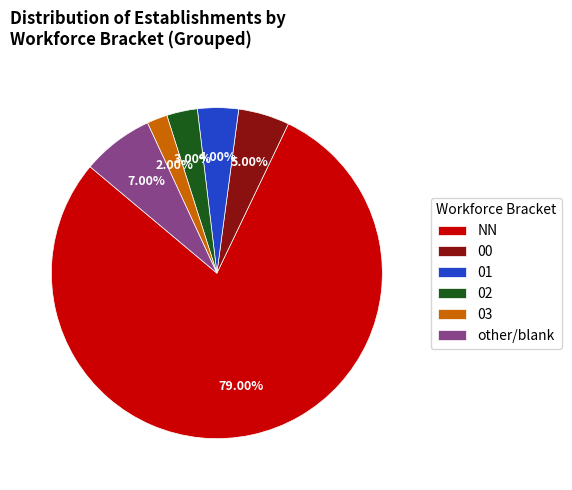

Which slice is the largest?

NN